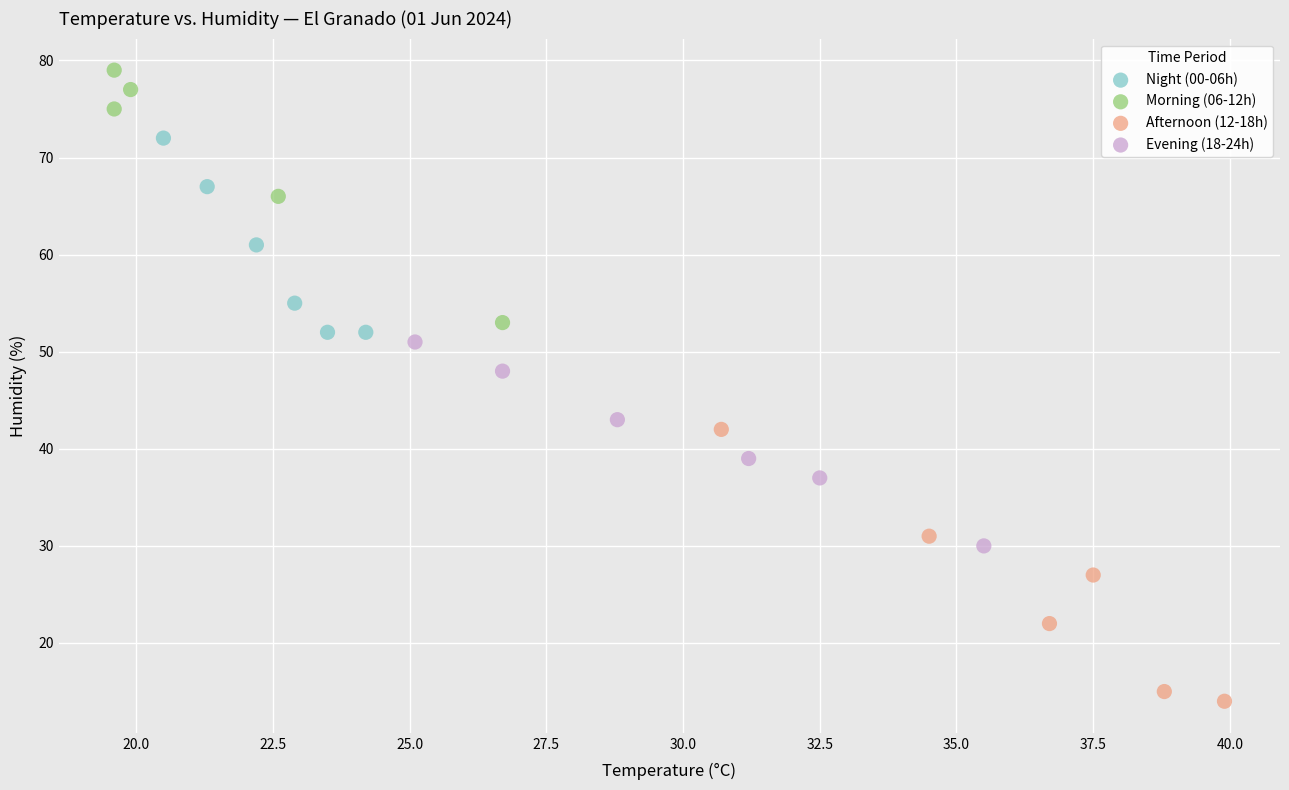

What are all the series names shown in the legend?

Night (00-06h), Morning (06-12h), Afternoon (12-18h), Evening (18-24h)